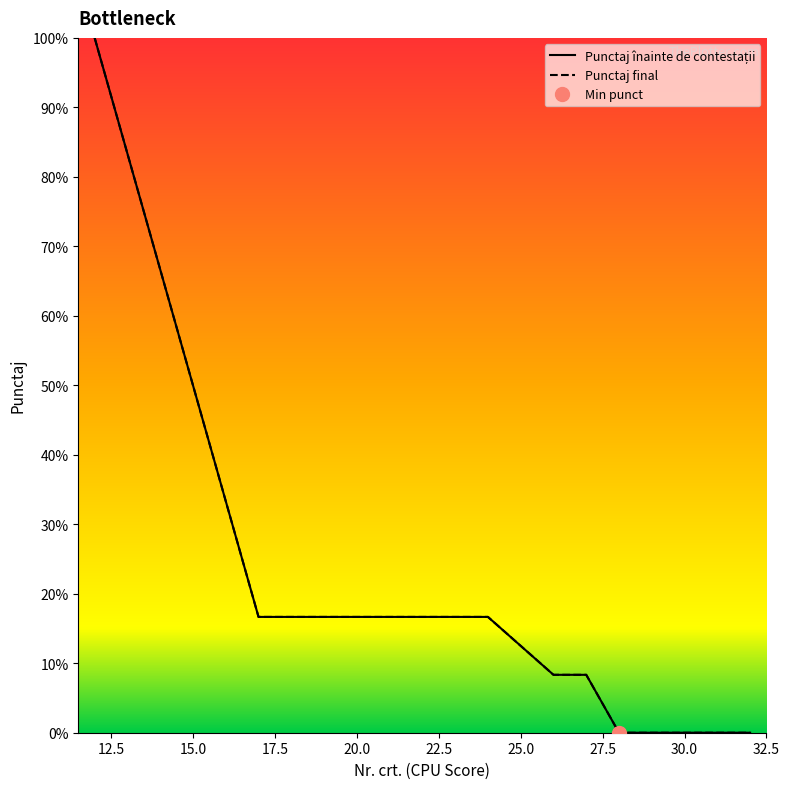

Is the value of Punctaj înainte de contestații at 24 greater than the value of Punctaj final at 16?

No